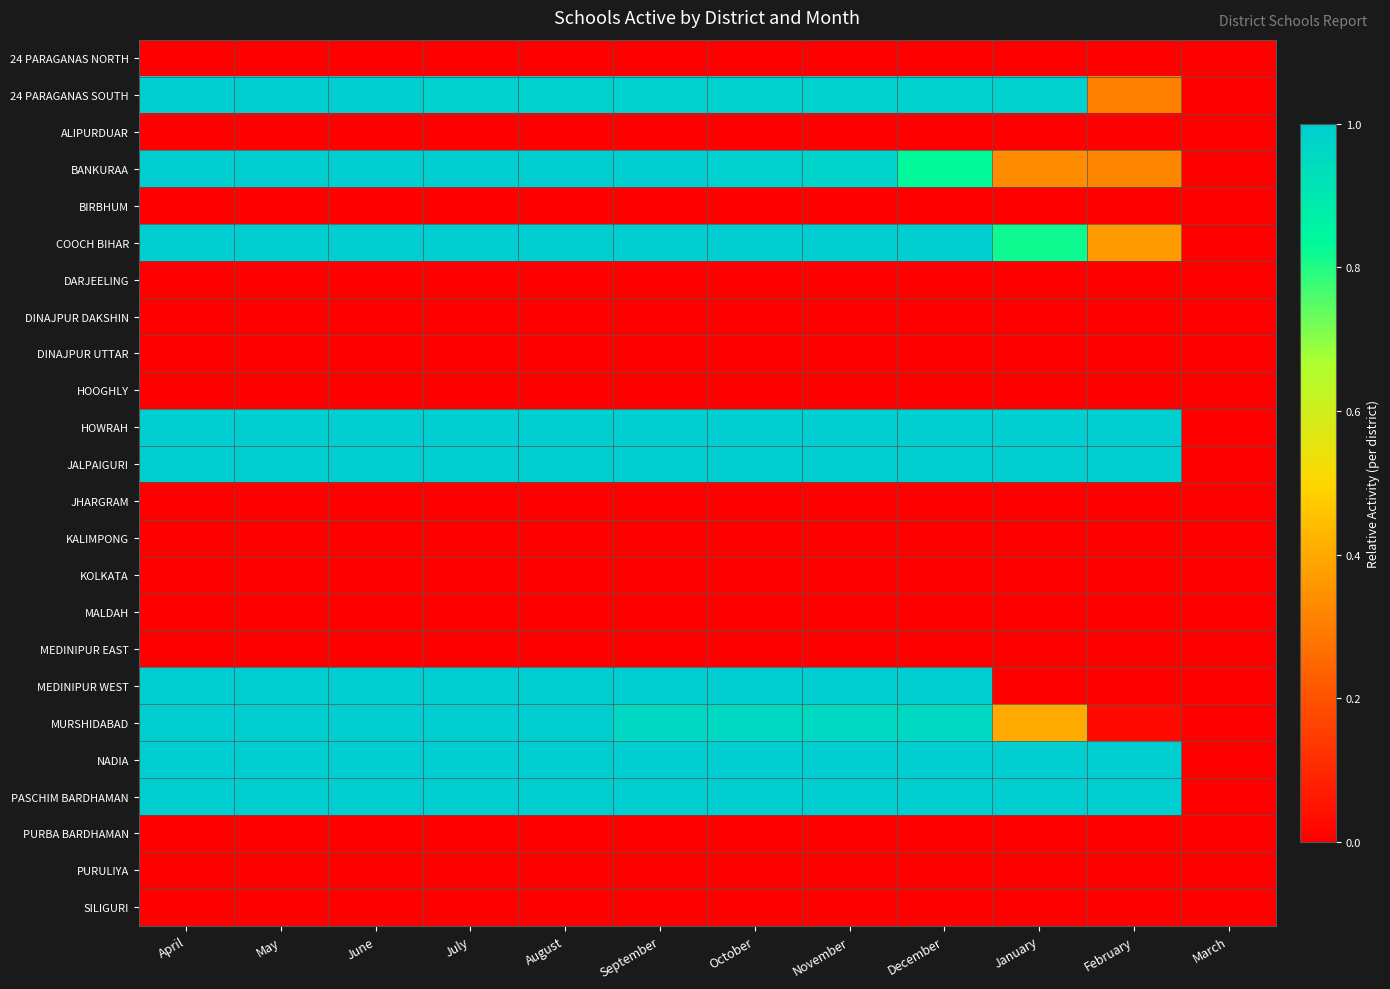

Which series has the widest spread of values?

24 PARAGANAS SOUTH